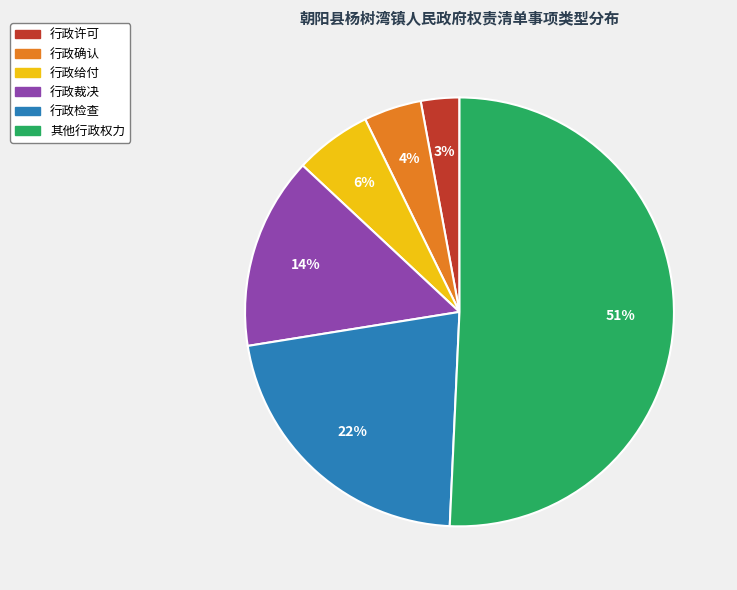

Which slice is the largest?

其他行政权力